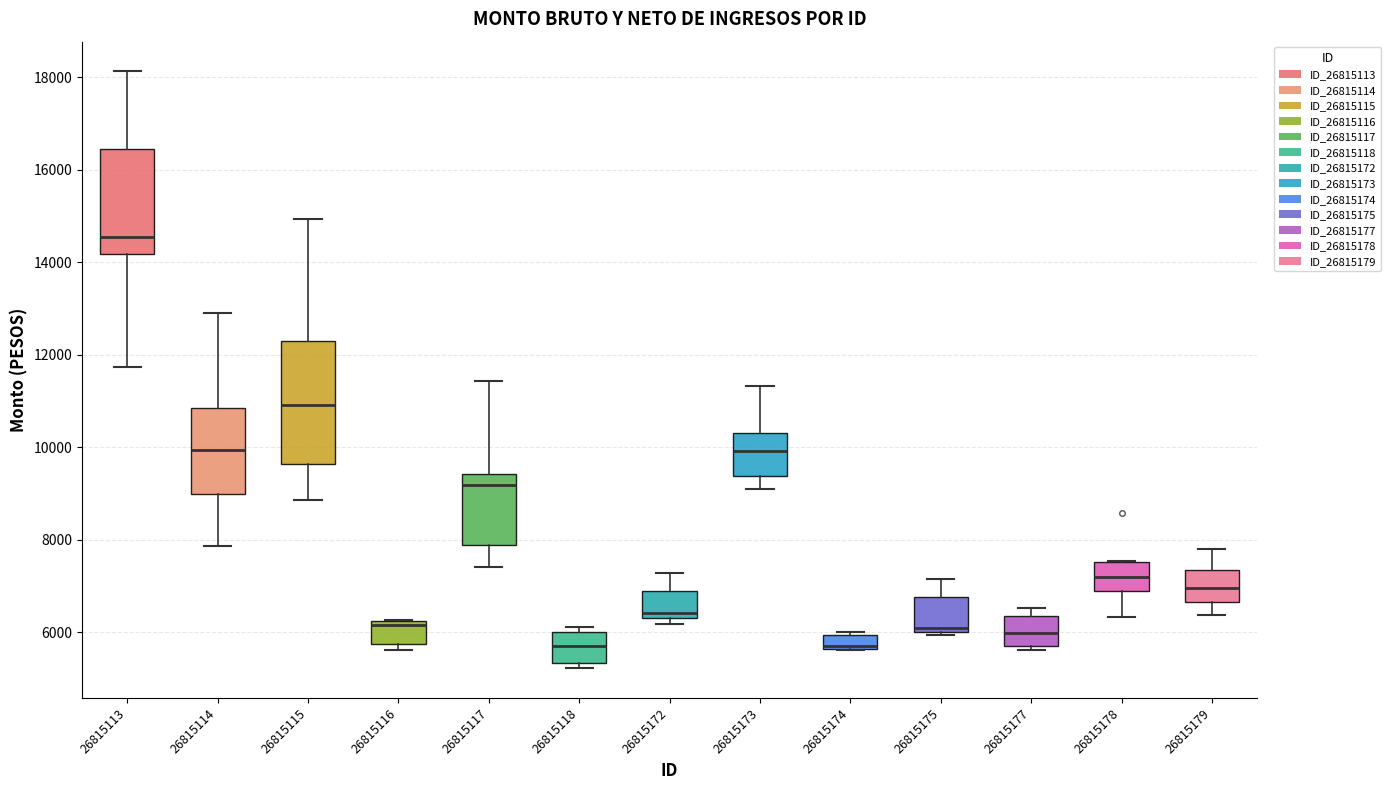

Which box is the tallest, from its lower edge to its upper edge?

26815115